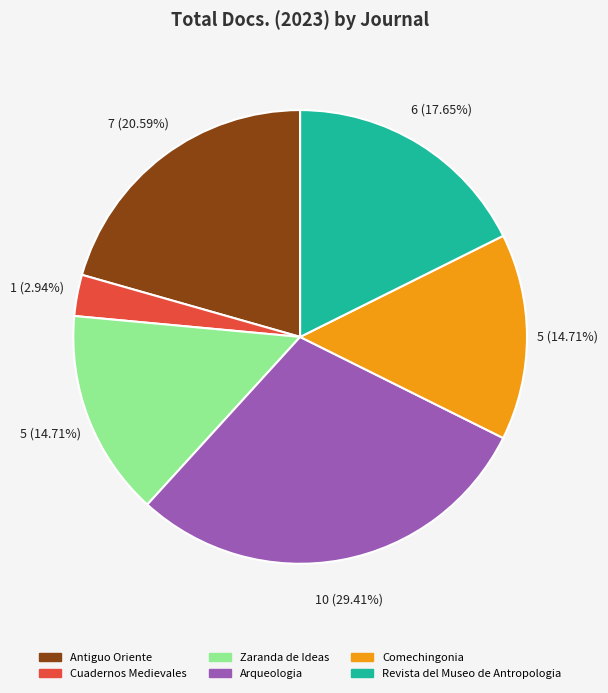

To the nearest percent, what is the average slice percentage?

17%